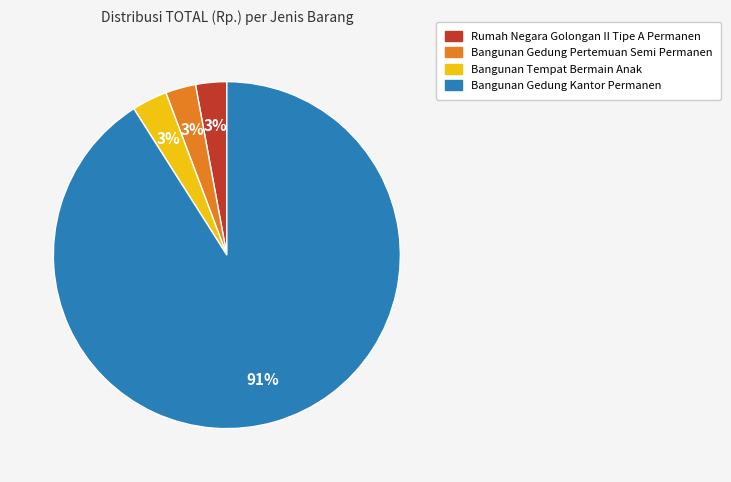

How many slices are in this pie chart?

4